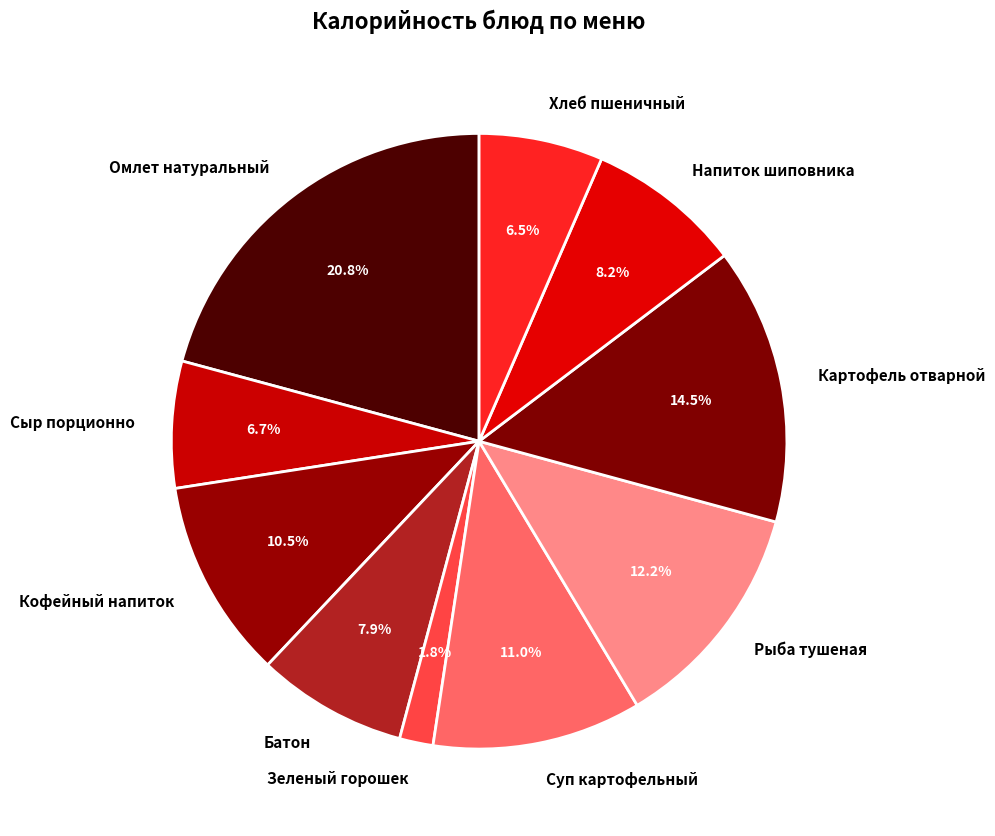

Does any single category account for the majority?

No